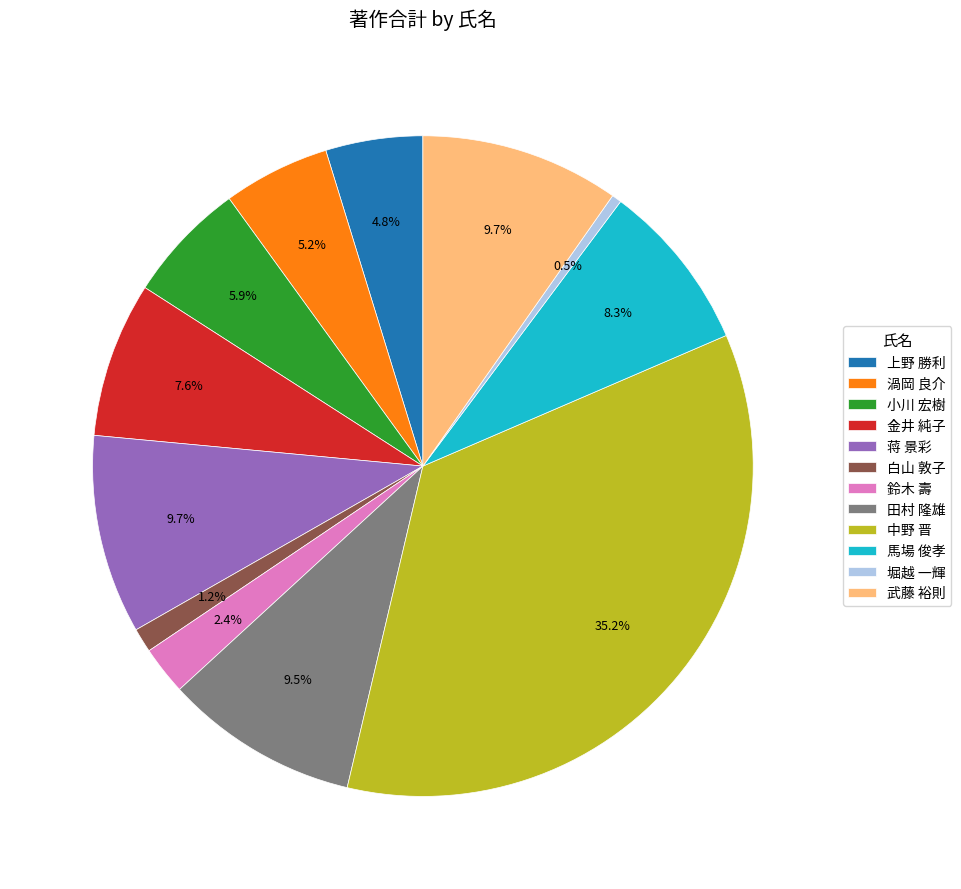

Does 中野 晋 account for over 50% of the chart?

No